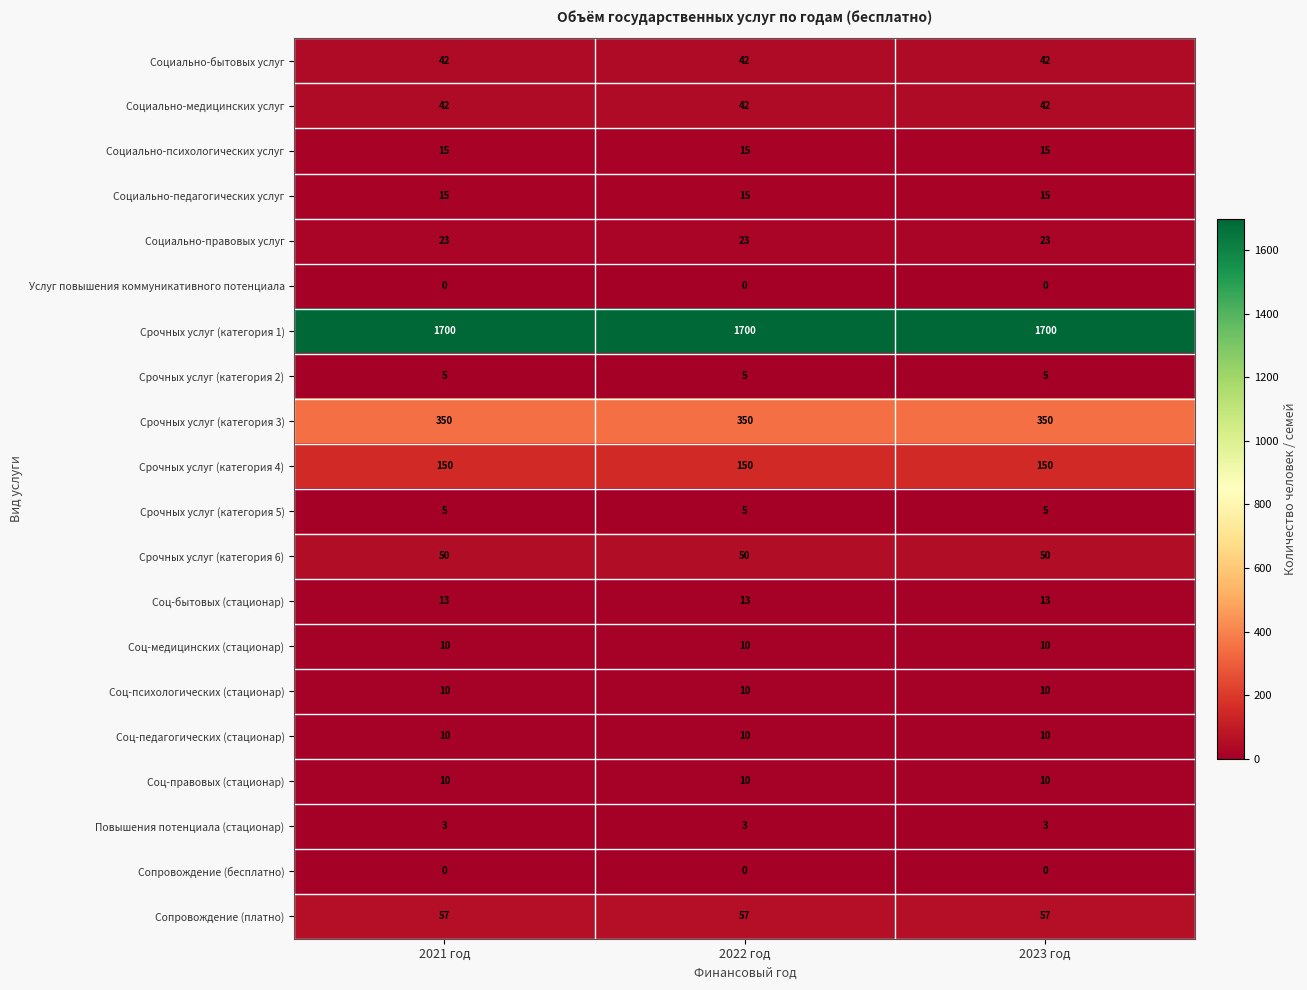

The value of Соц-психологических (стационар) at 2021 год is 17. True or false?

False